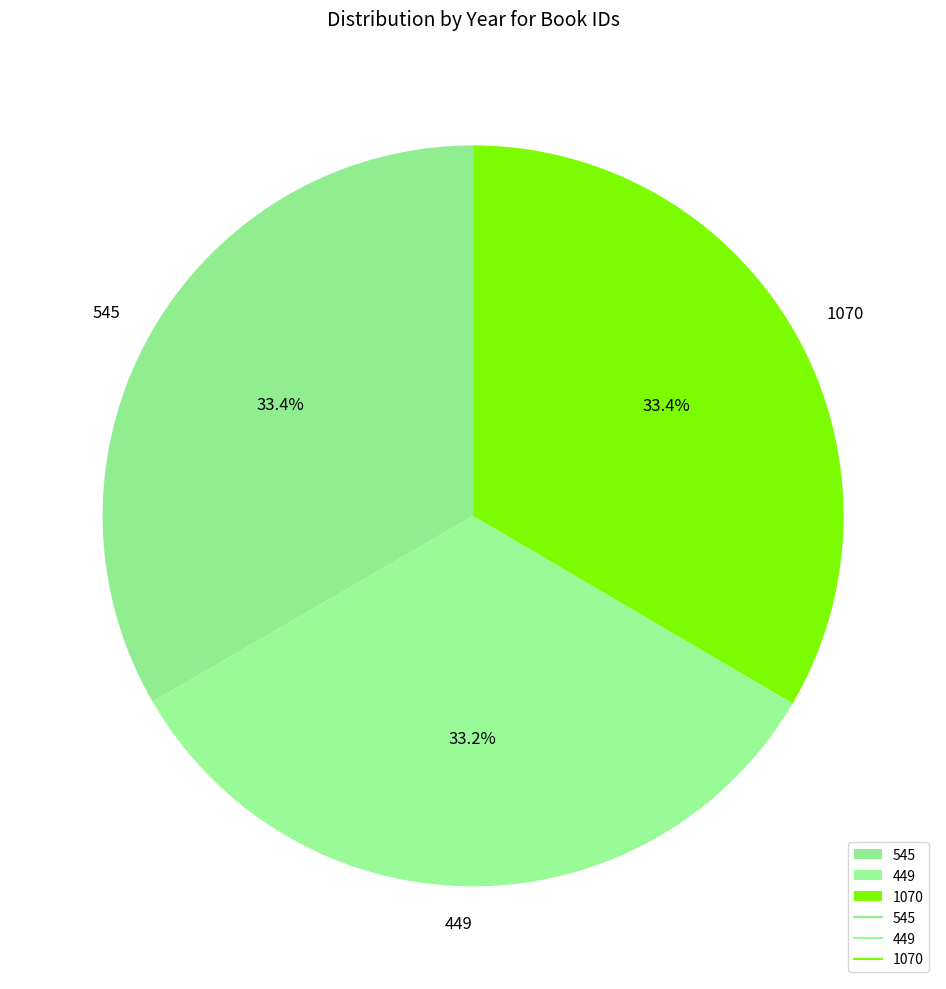

What is the ratio of the value at 545 to the value at 449?

1.0